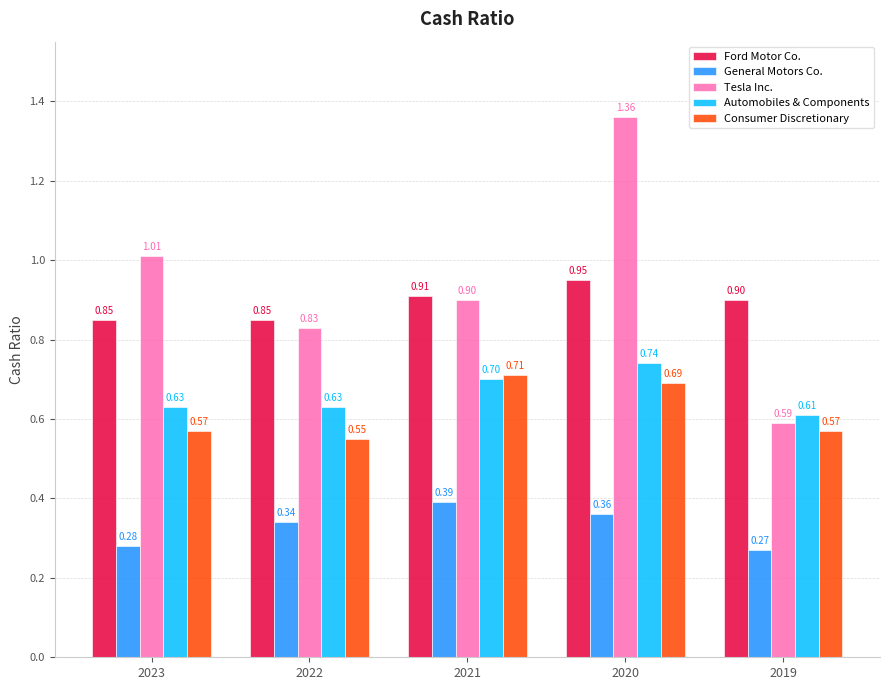

What is the maximum value for Consumer Discretionary?

0.7